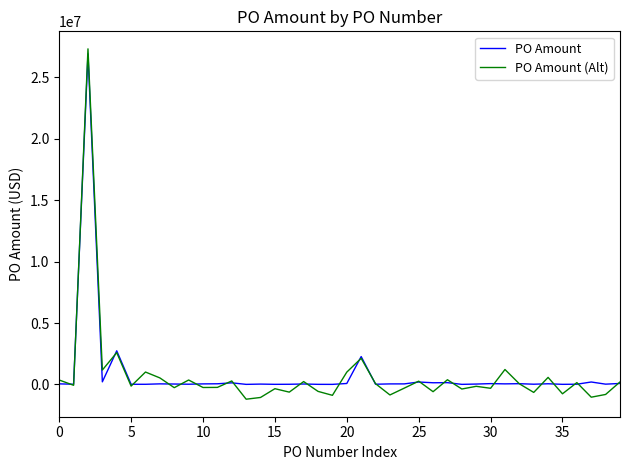

How many lines are shown in the chart?

2